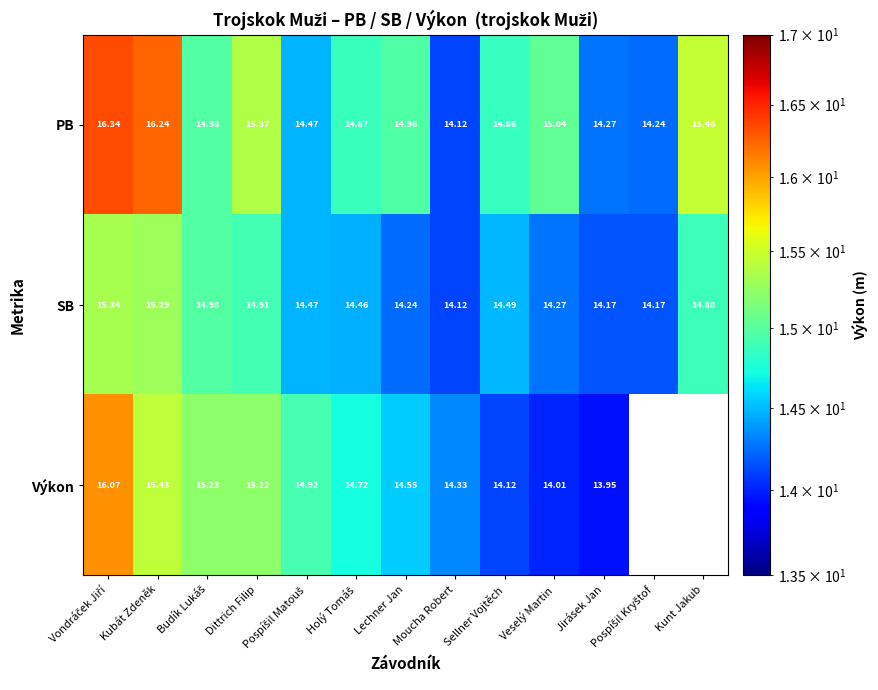

At Veselý Martin, list the series in order from largest to smallest.

PB, SB, Výkon